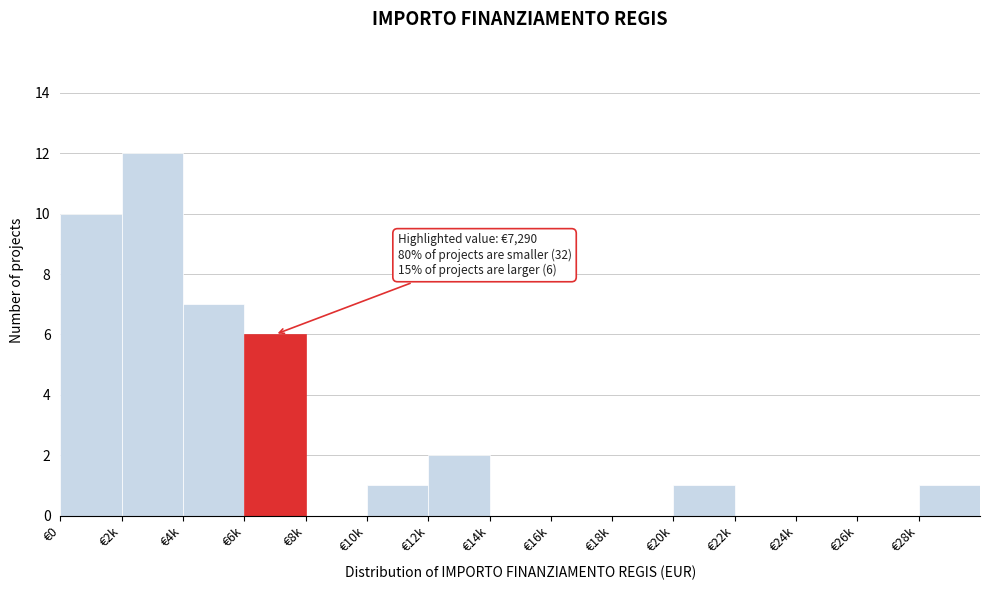

Reading left to right, transcribe all the data shown in this chart.

€0=10	€2k=12	€4k=7	€6k=6	€8k=0	€10k=1	€12k=2	€14k=0	€16k=0	€18k=0	€20k=1	€22k=0	€24k=0	€26k=0	€28k=1